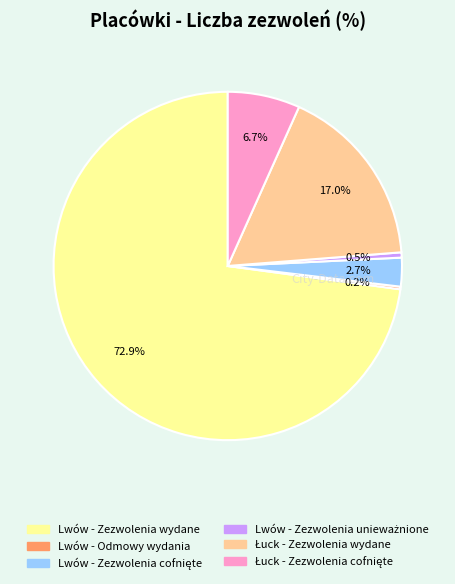

Is there any slice that represents more than half of the pie?

Yes